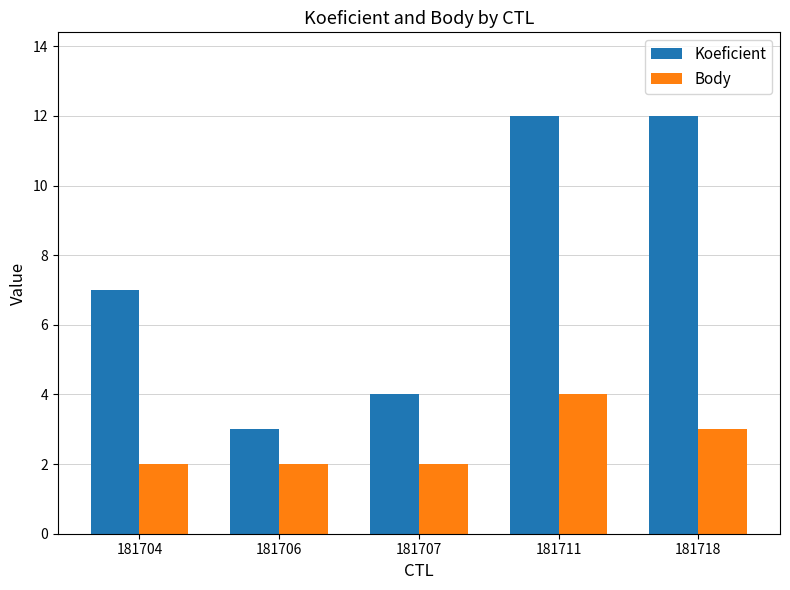

How many groups of bars are there?

5